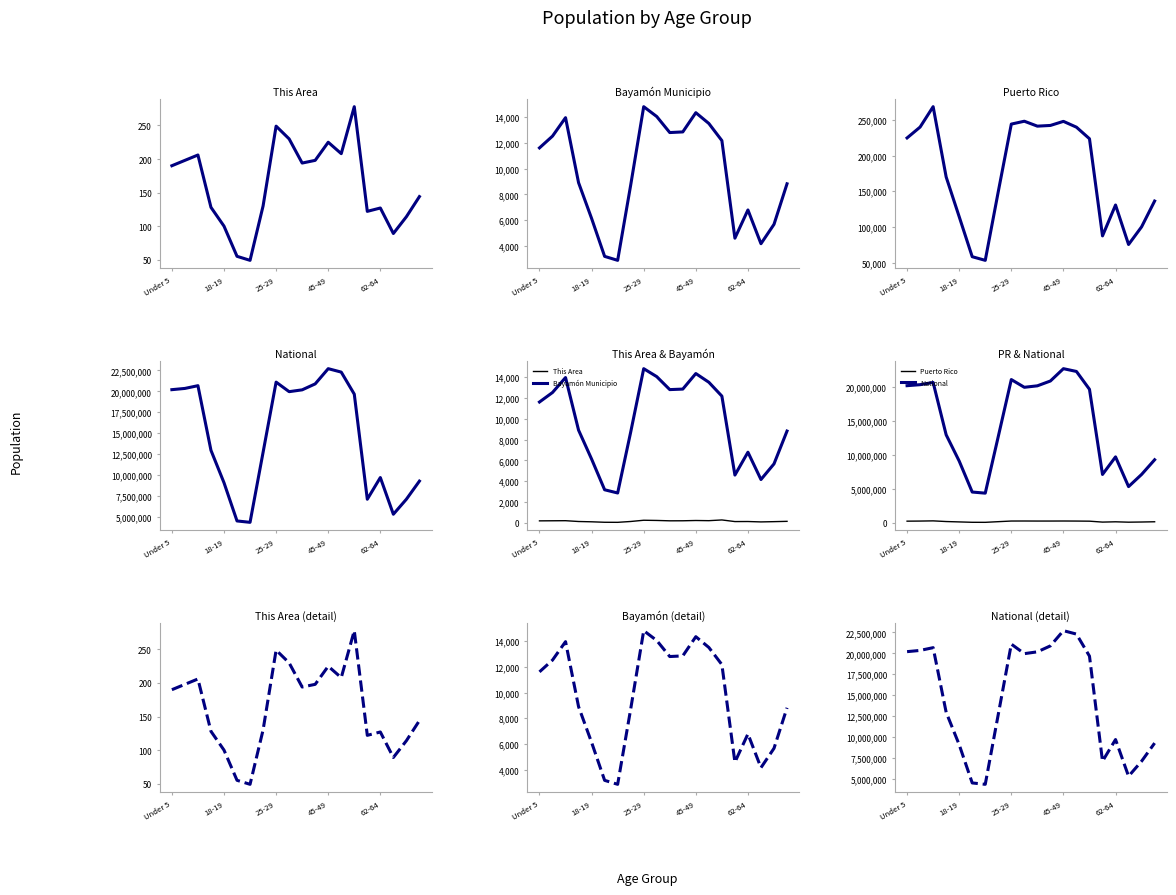

The value of Puerto Rico at 11 is 242258. True or false?

True